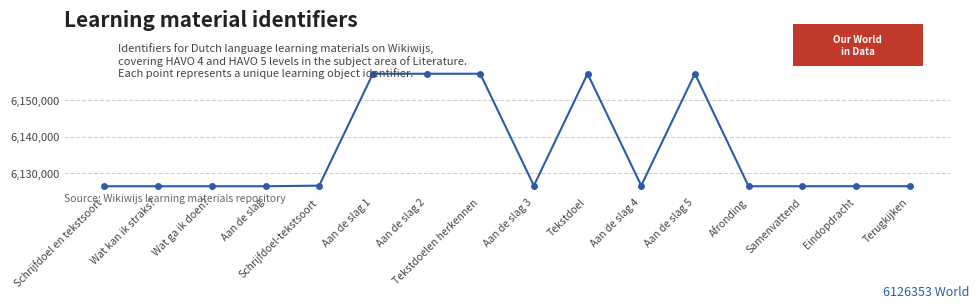

What is the change in value from Aan de slag to Aan de slag 4?

+175